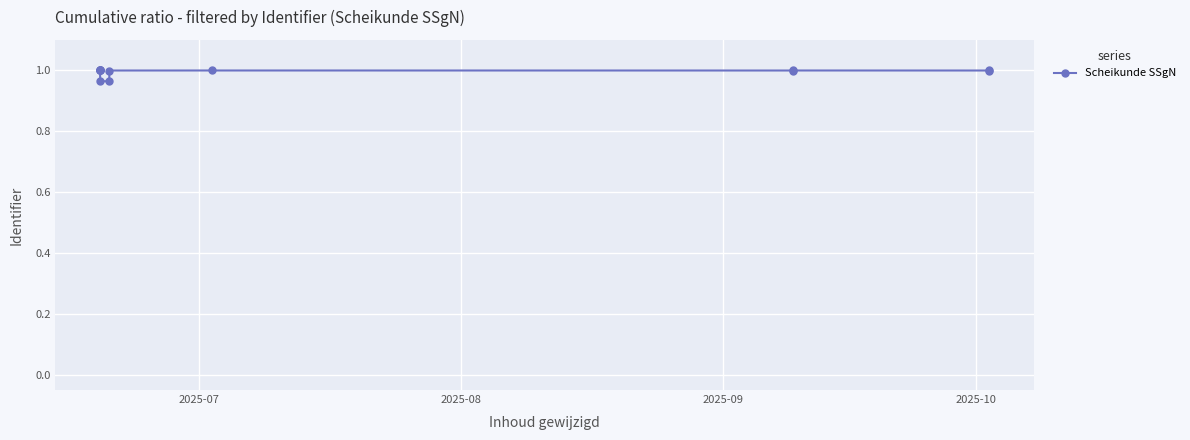

Reading right to left, extract all data points from this chart.

1.0	1.0	1.0	1.0	1.0	1.0	1.0	1.0	1.0	1.0	1.0	1.0	1.0